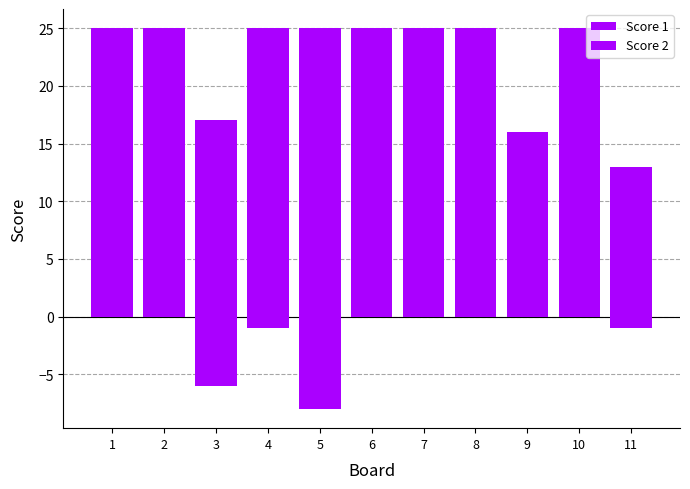

What is the smallest value displayed?

-8